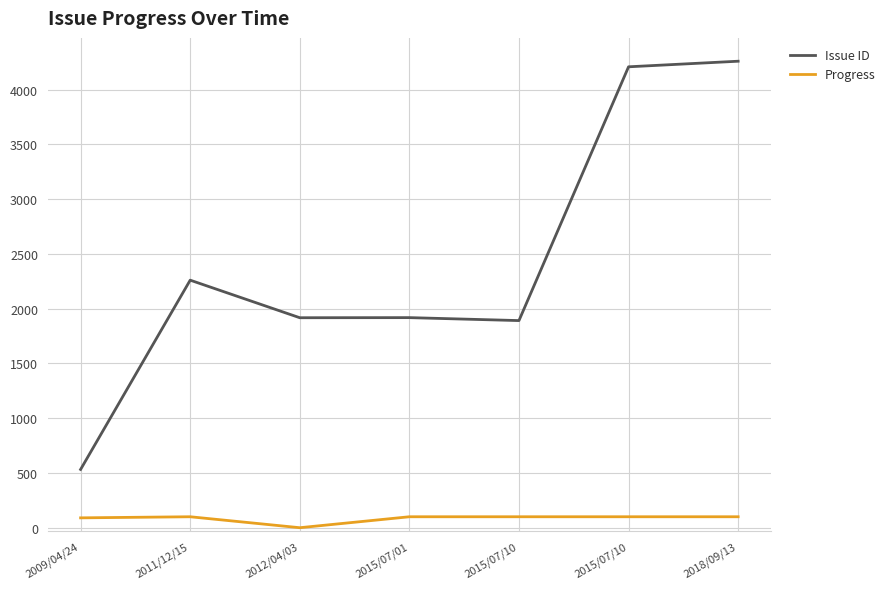

What are all the series names shown in the legend?

Issue ID, Progress